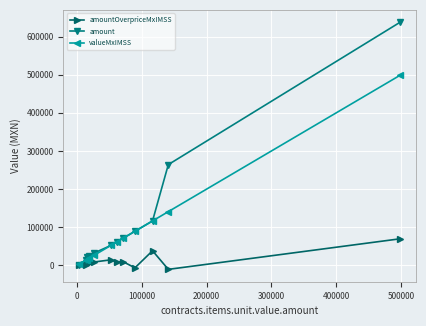

What is the maximum value shown in the chart?

637916.5